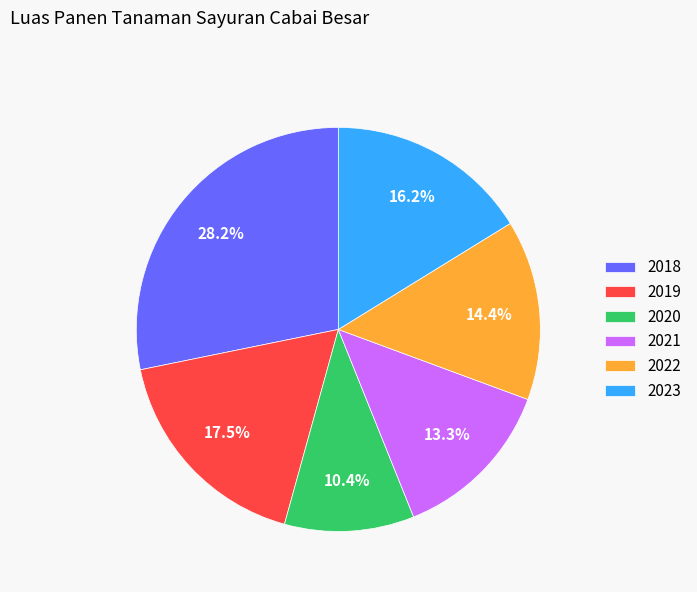

What is the ratio of the value at 2023 to the value at 2021?

1.2